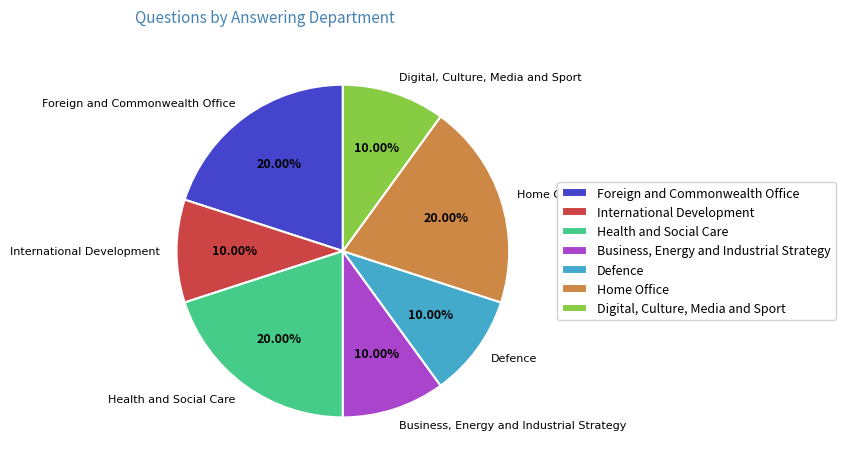

Combined, what portion of the pie is International Development and Health and Social Care?

30.0%